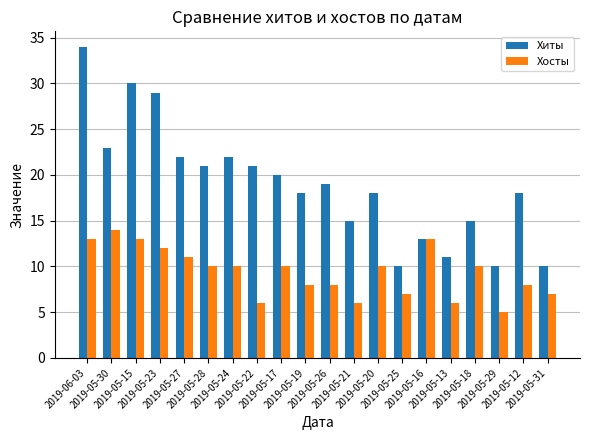

Which series changed the most between 2019-05-12 and 2019-05-31?

Хиты